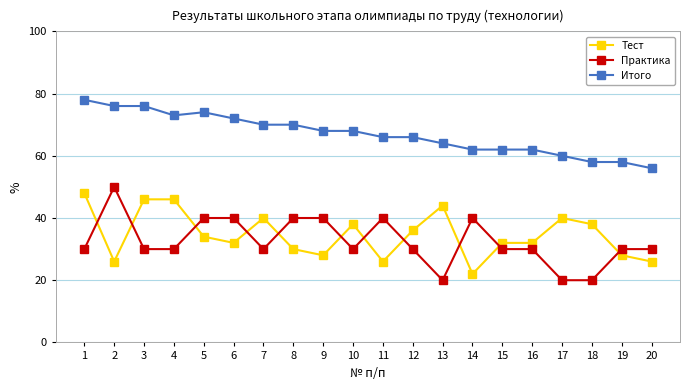

At 8, list the series in order from smallest to largest.

Тест, Практика, Итого